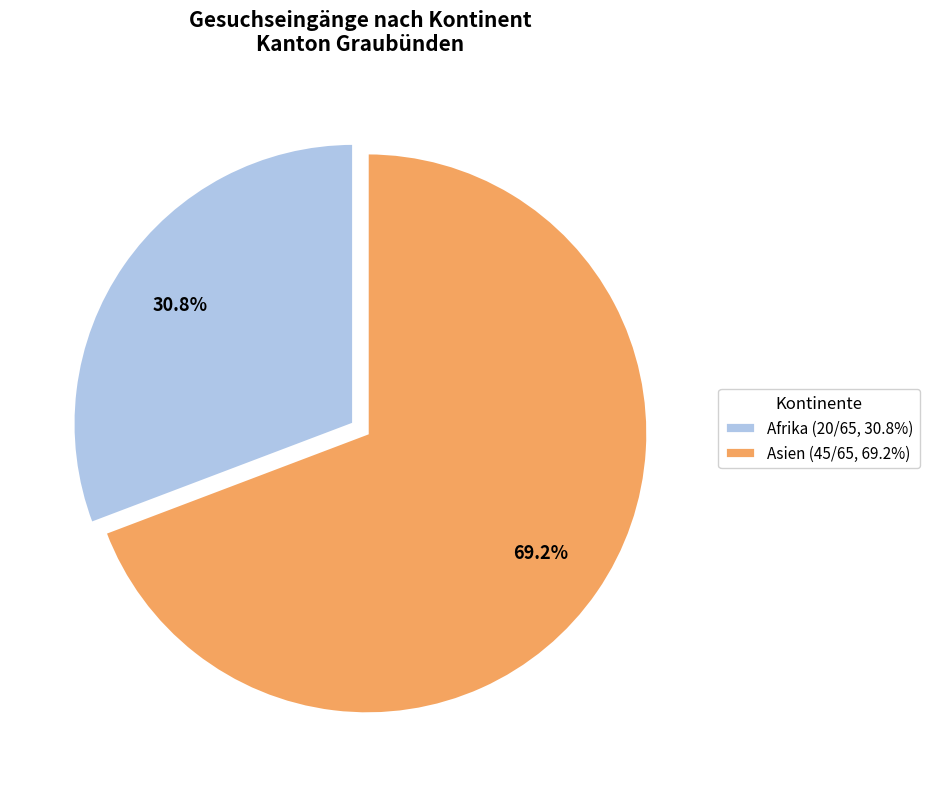

Count the number of slices in the pie.

2